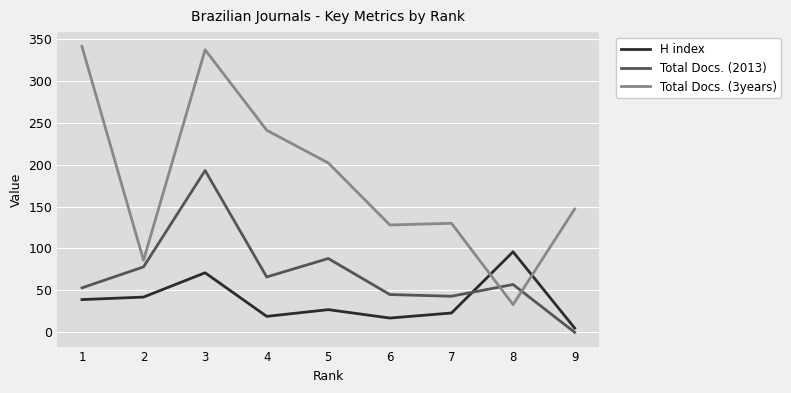

Which series has the widest spread of values?

Total Docs. (3years)